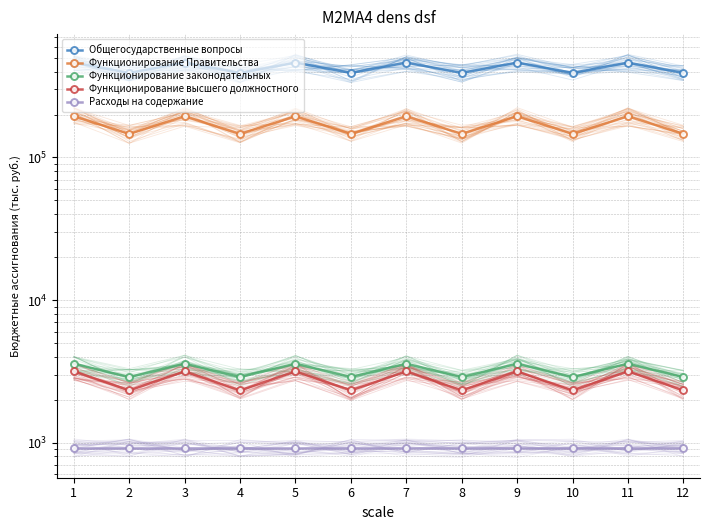

What is the difference between the maximum and minimum values in the Функционирование законодательных series?

696.0